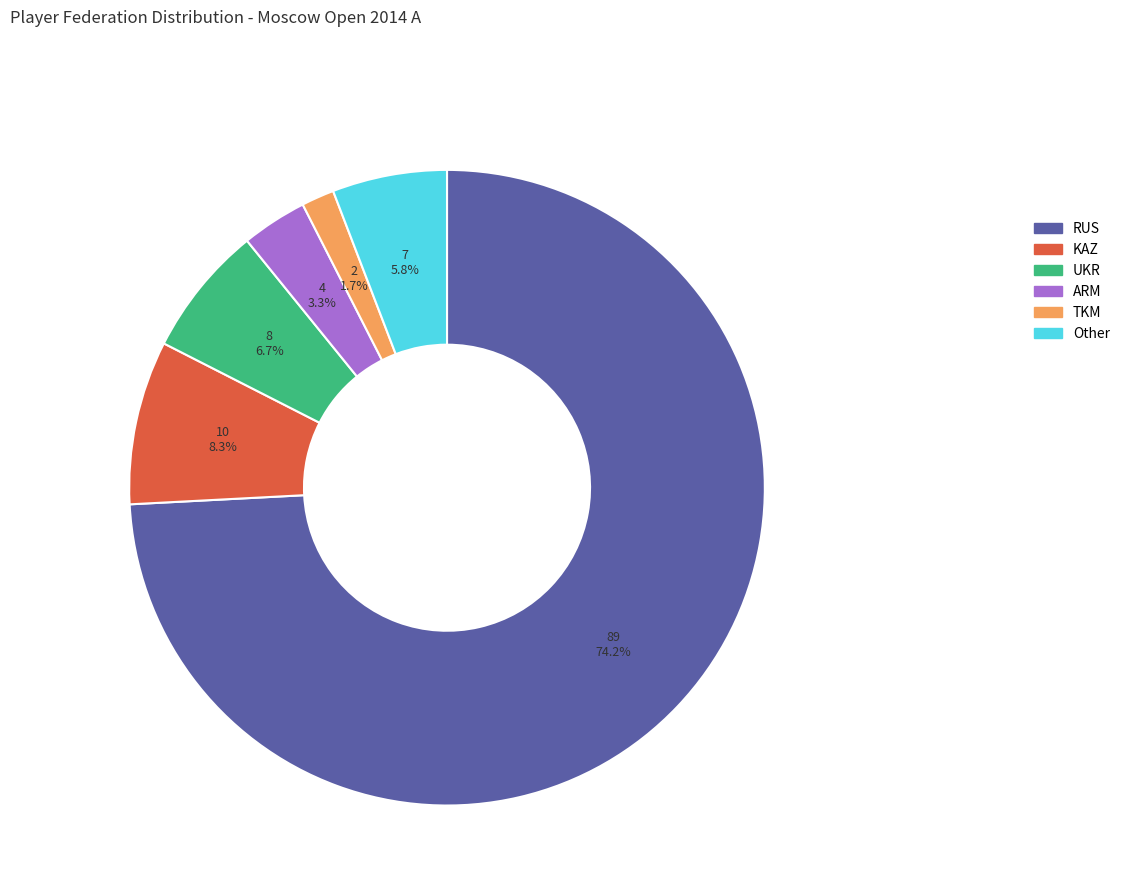

To the nearest percent, what is the combined percentage of TKM and ARM?

5%